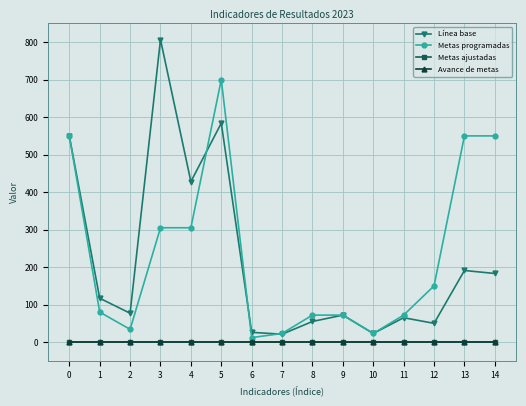

Where is the first local minimum for Línea base?

2